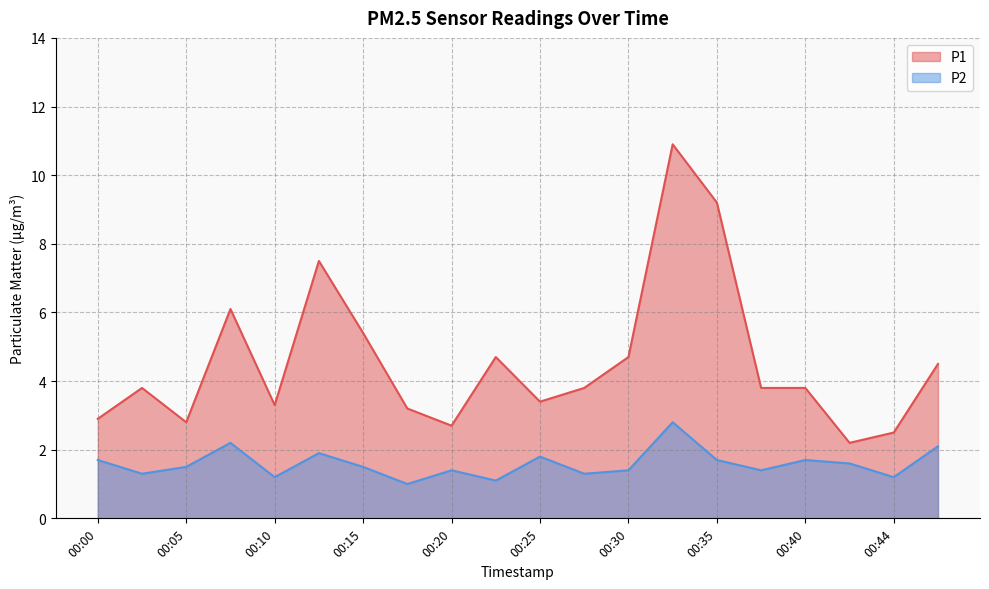

List the series in order of their overall mean, highest first.

P1, P2